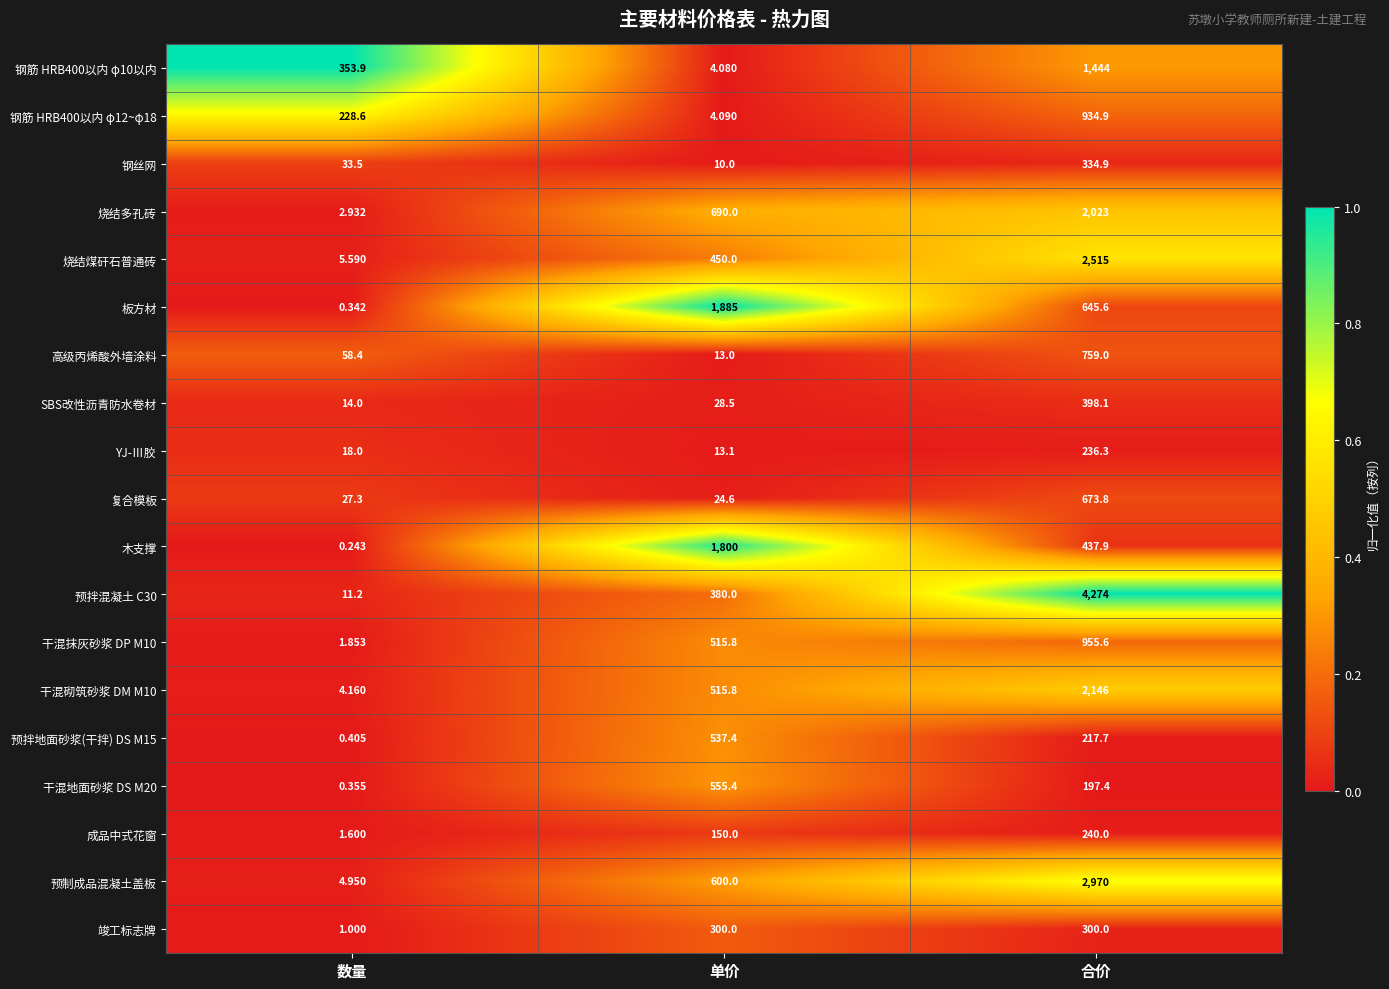

At which category is the sum across all series the highest?

合价